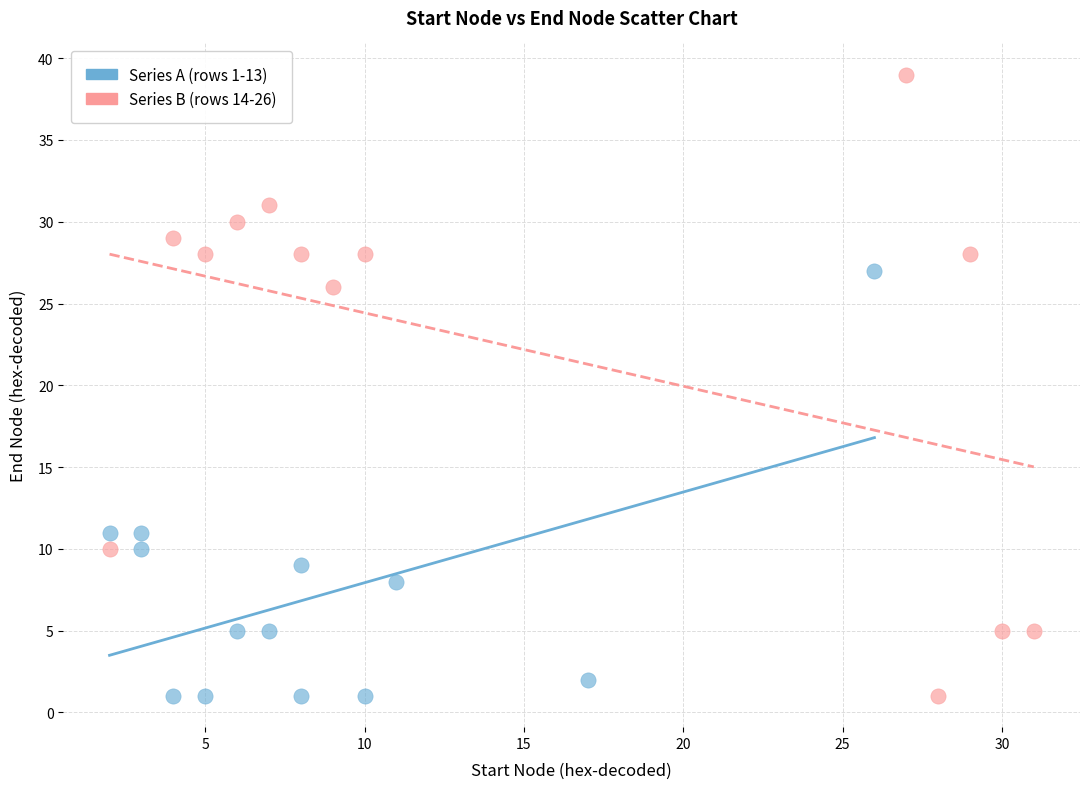

What are all the series names shown in the legend?

Series A (rows 1-13), Series B (rows 14-26)